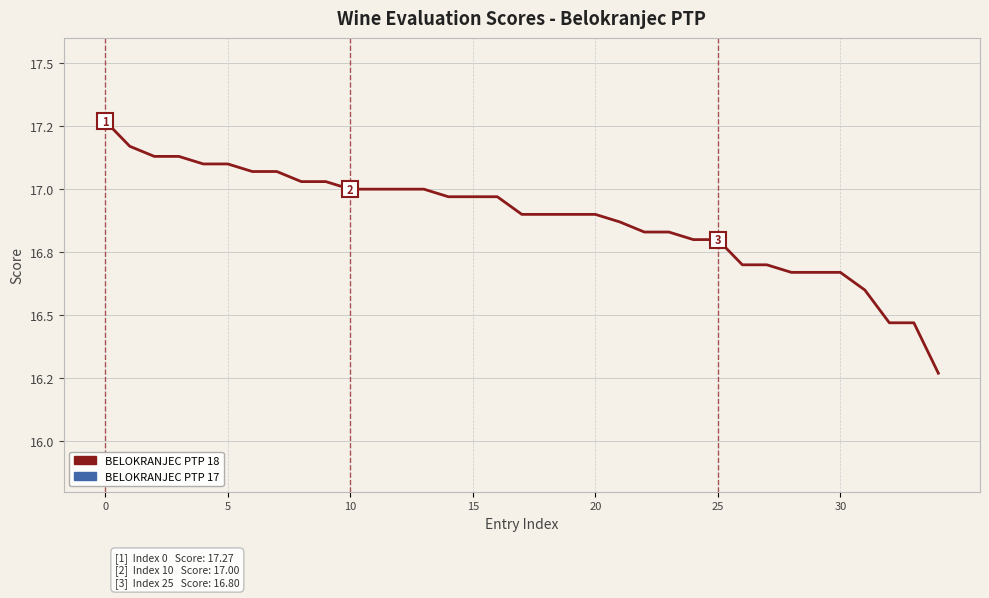

What is the maximum value shown in the chart?

17.3